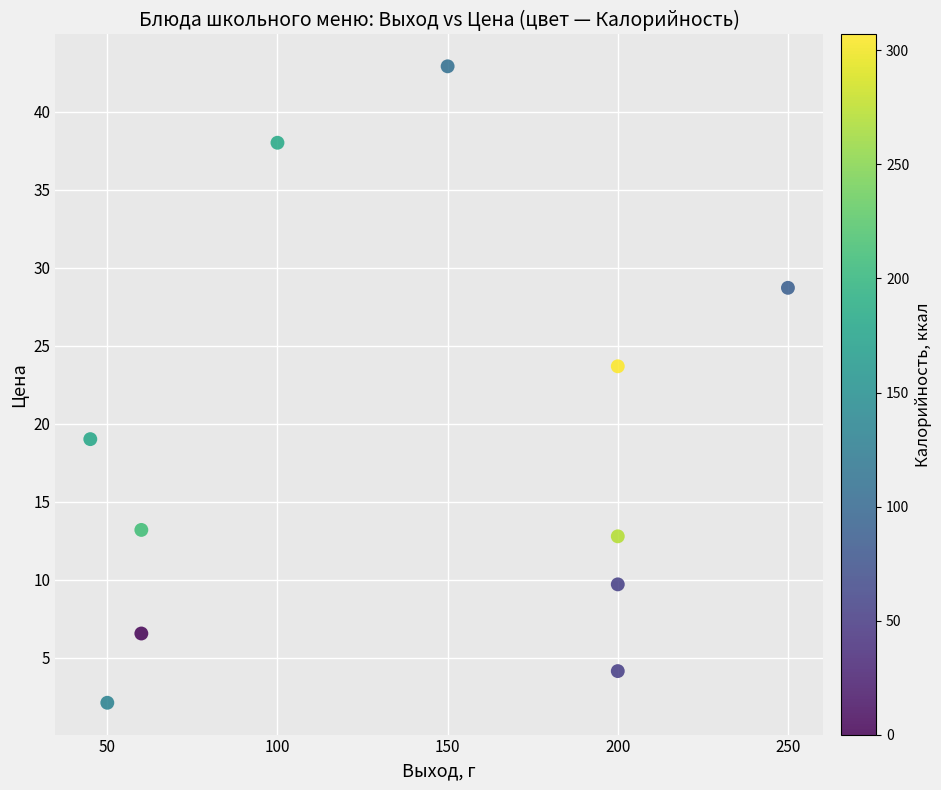

What is the range of Y values (max minus min)?

40.8